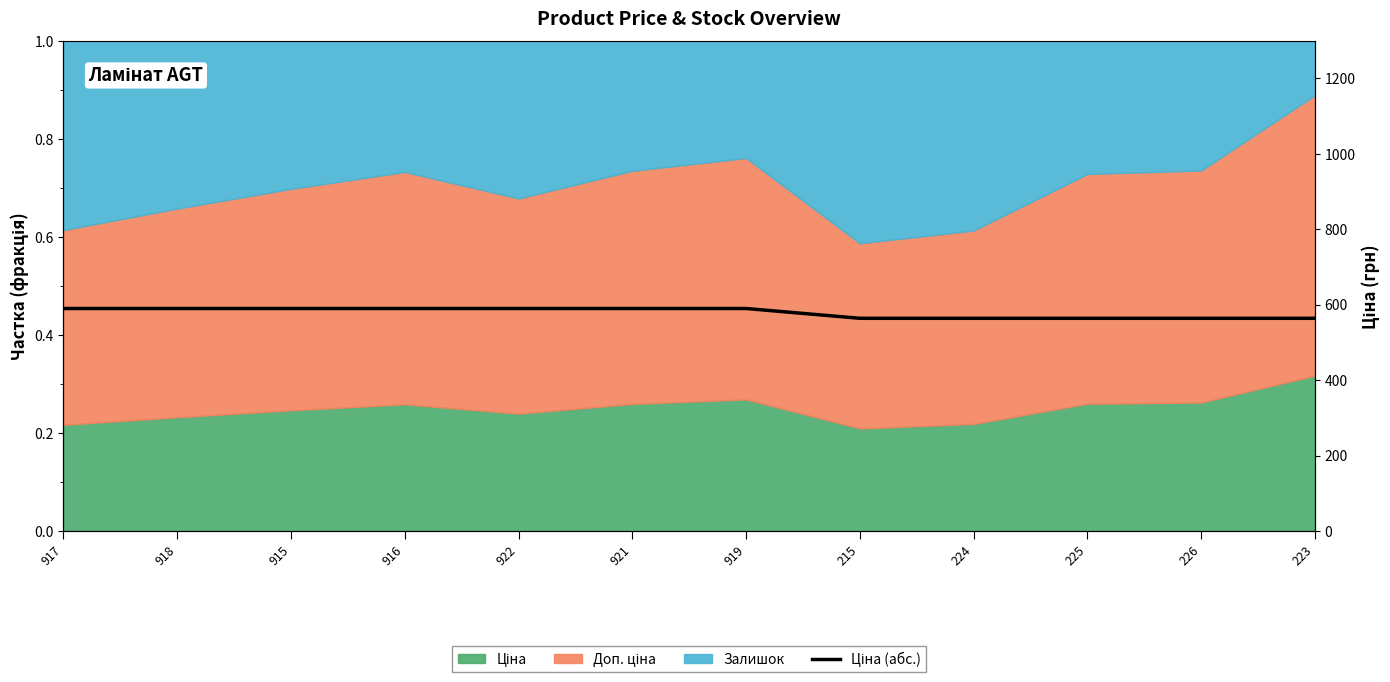

How many lines are shown in the chart?

1